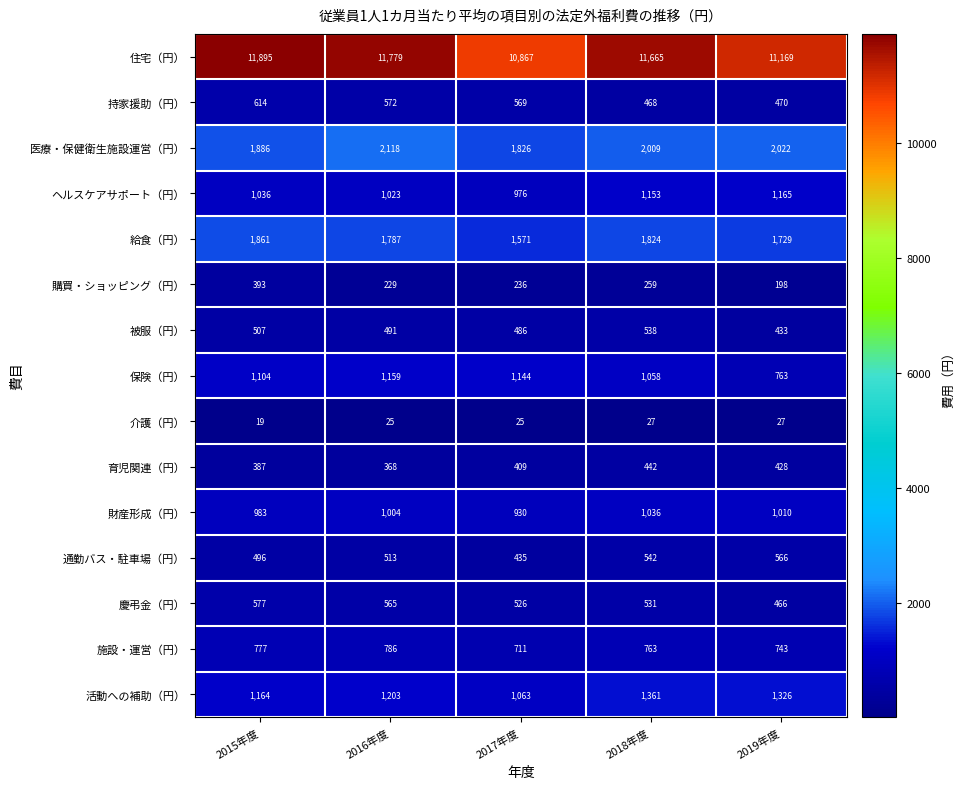

What is the difference between the 慶弔金（円） values at 2015年度 and 2016年度?

12